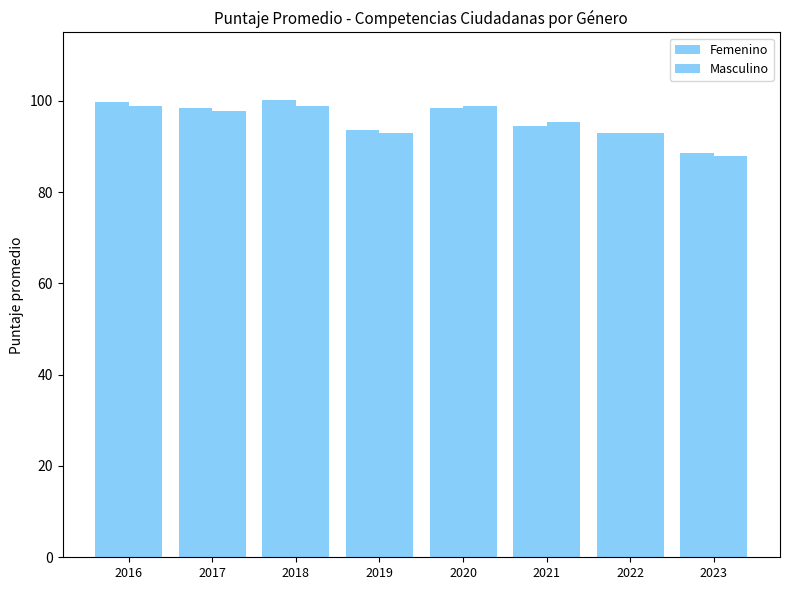

Count the number of data series in this chart.

2